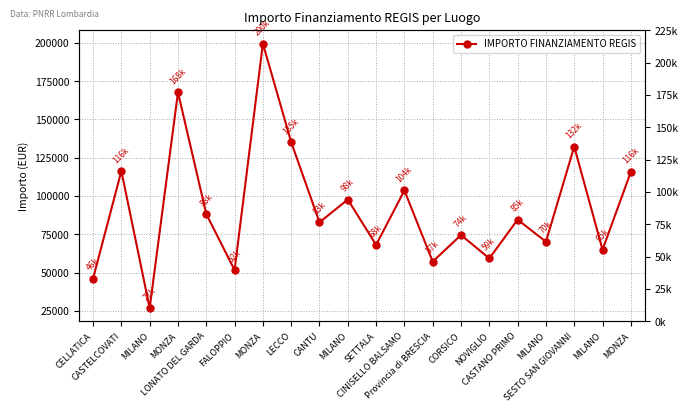

What is the difference between the second highest and second lowest values?

121680.3